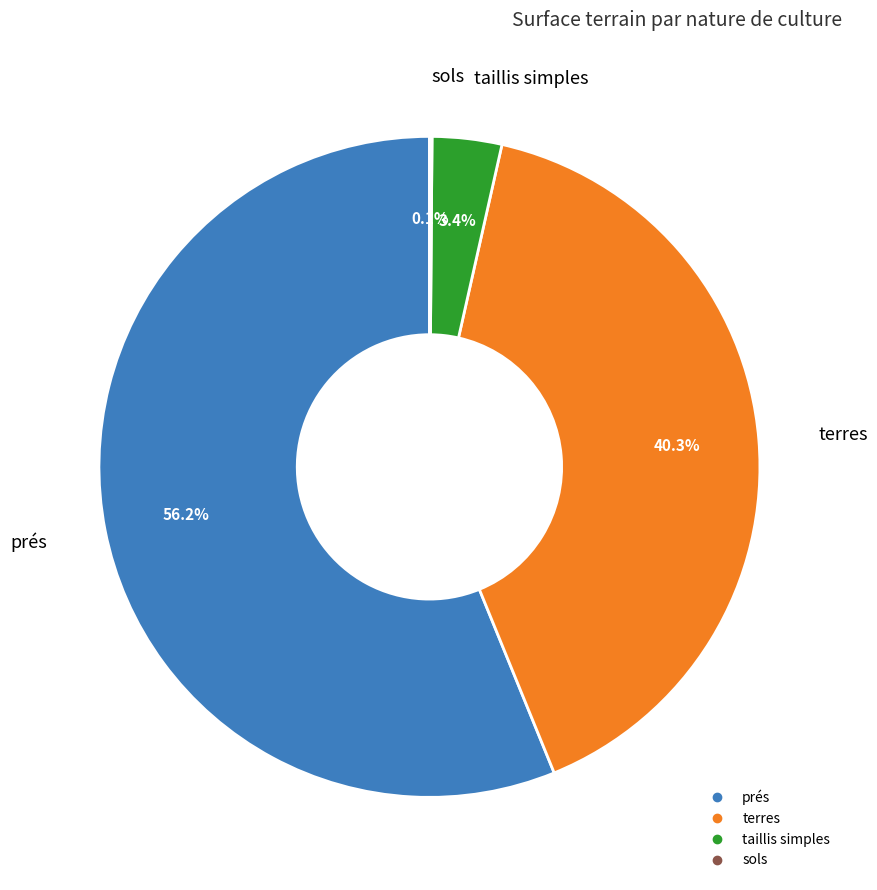

Is there a majority slice in this chart?

Yes